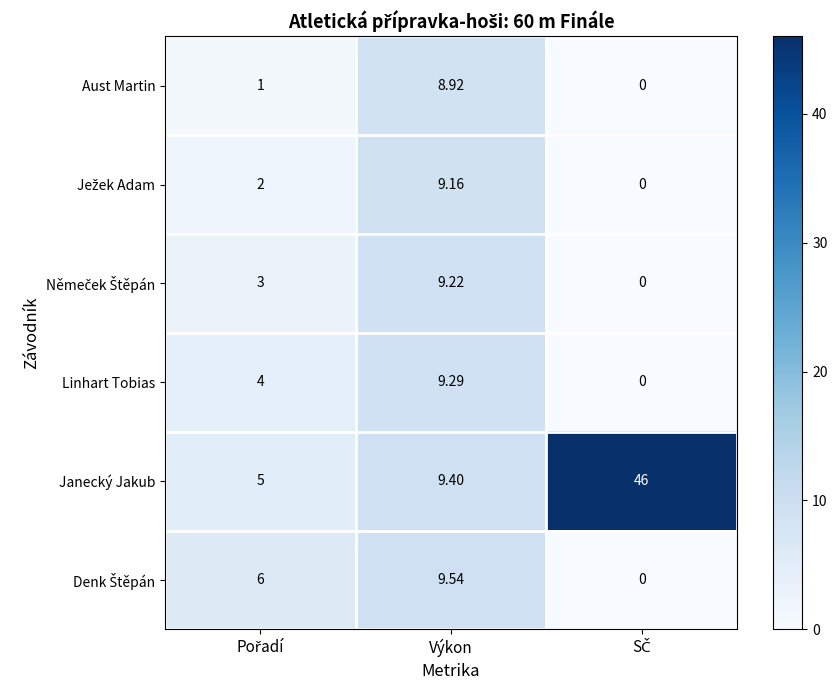

Which series has the widest spread of values?

Janecký Jakub